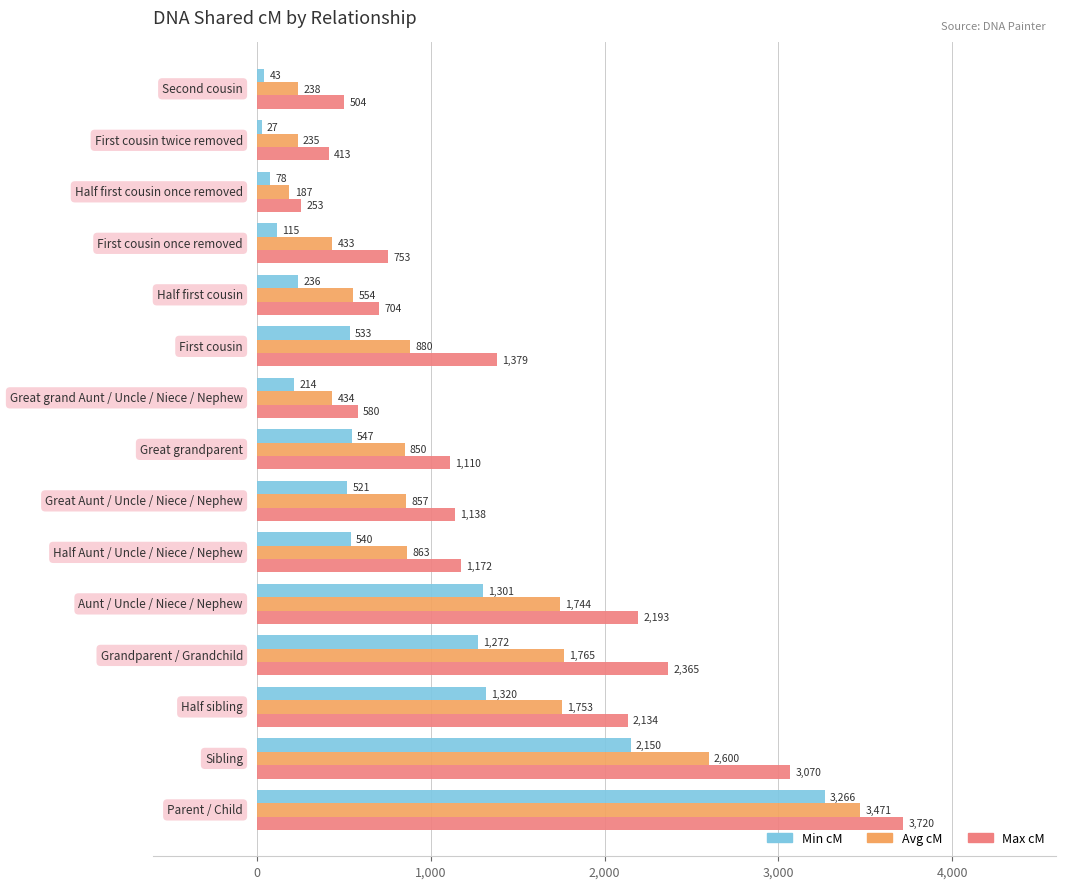

What is the greatest value displayed?

3720